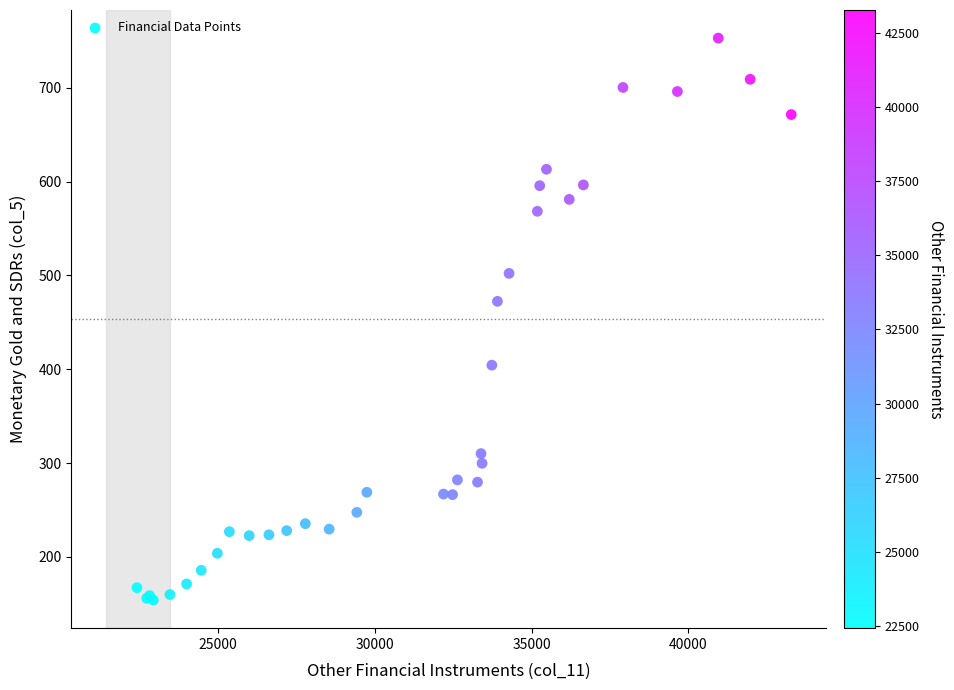

What Y value in the scatter plot is closest to 453?

472.4